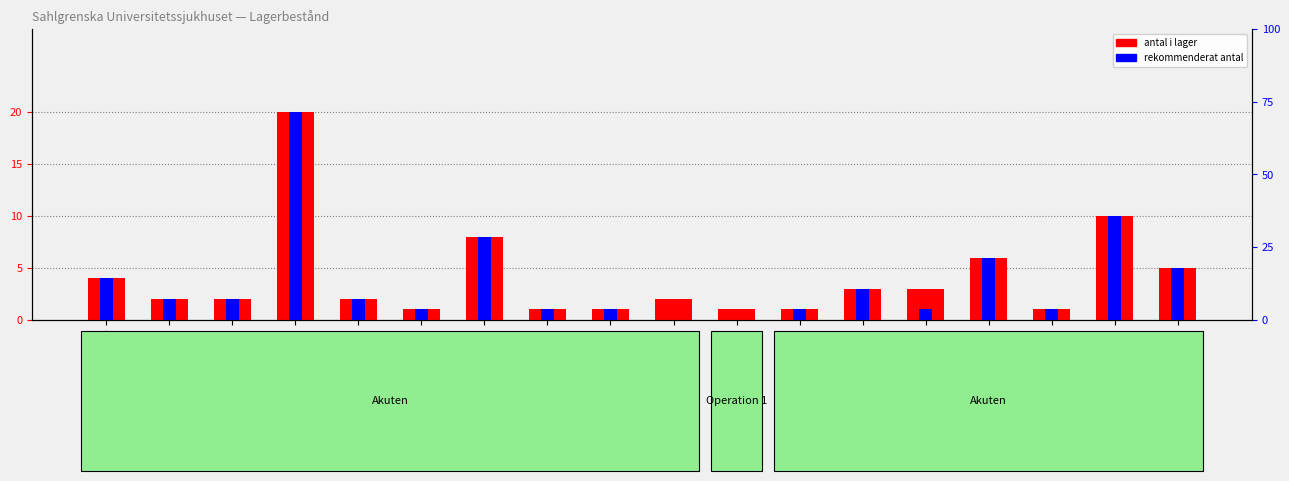

The antal i lager series shows 4 at Flumazenil. True or false?

False